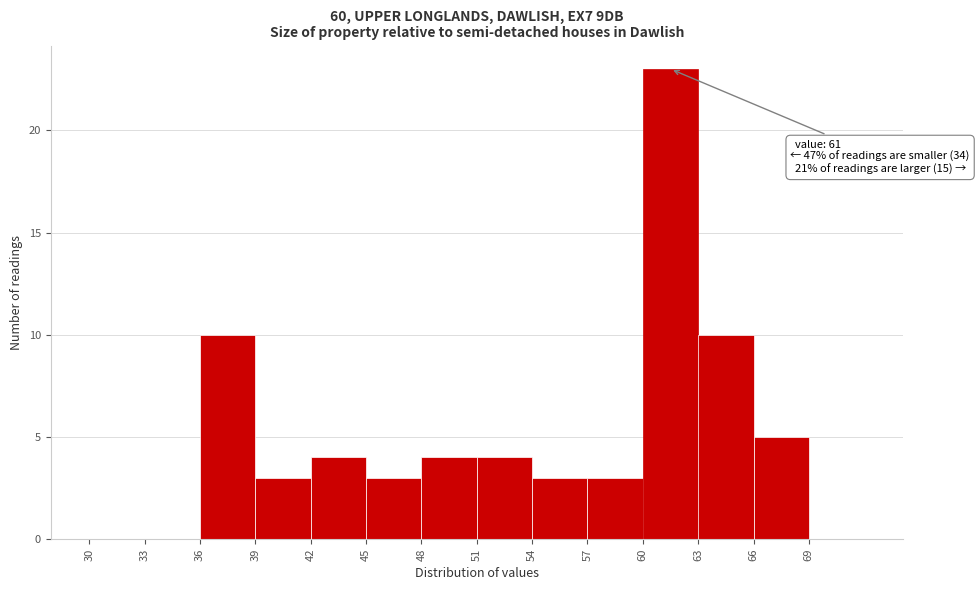

Over which range of the x-axis is the bar tallest?

60 to 63